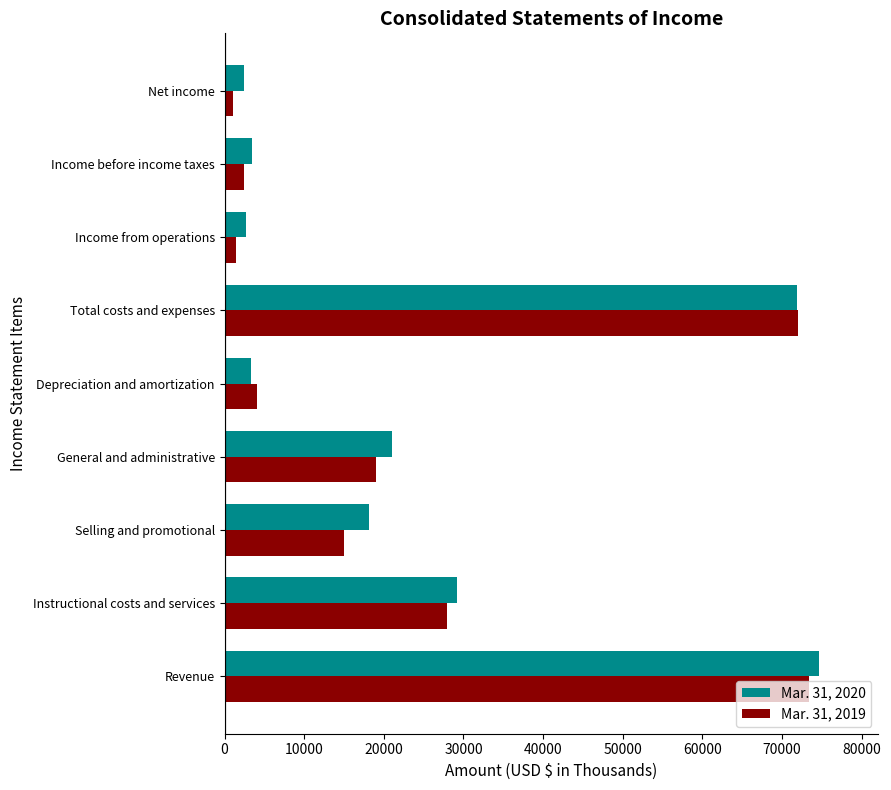

What is the lowest value of the Mar. 31, 2020 series?

2420